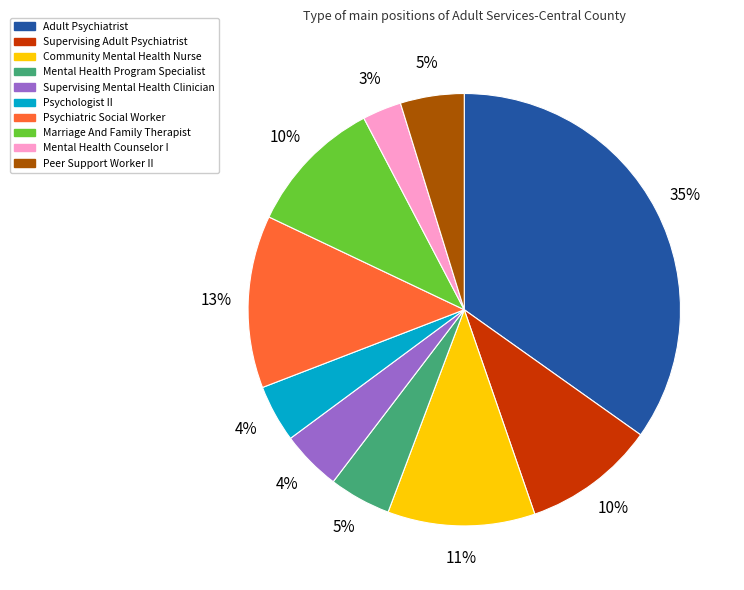

Count the number of slices in the pie.

10